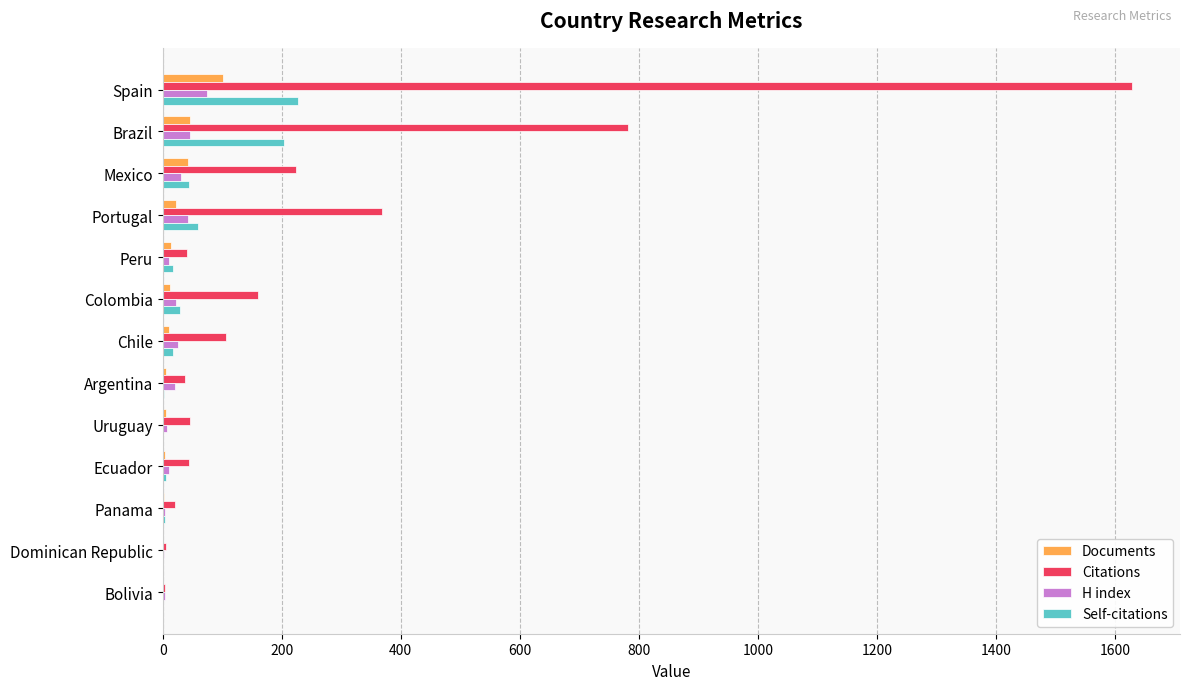

Which series has the largest total across all categories?

Citations